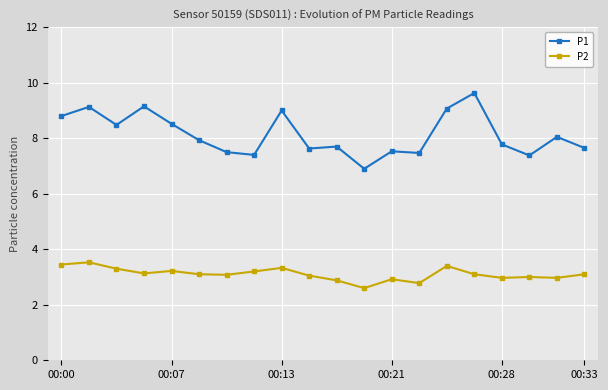

True or false: P2 and P1 intersect in this chart.

False